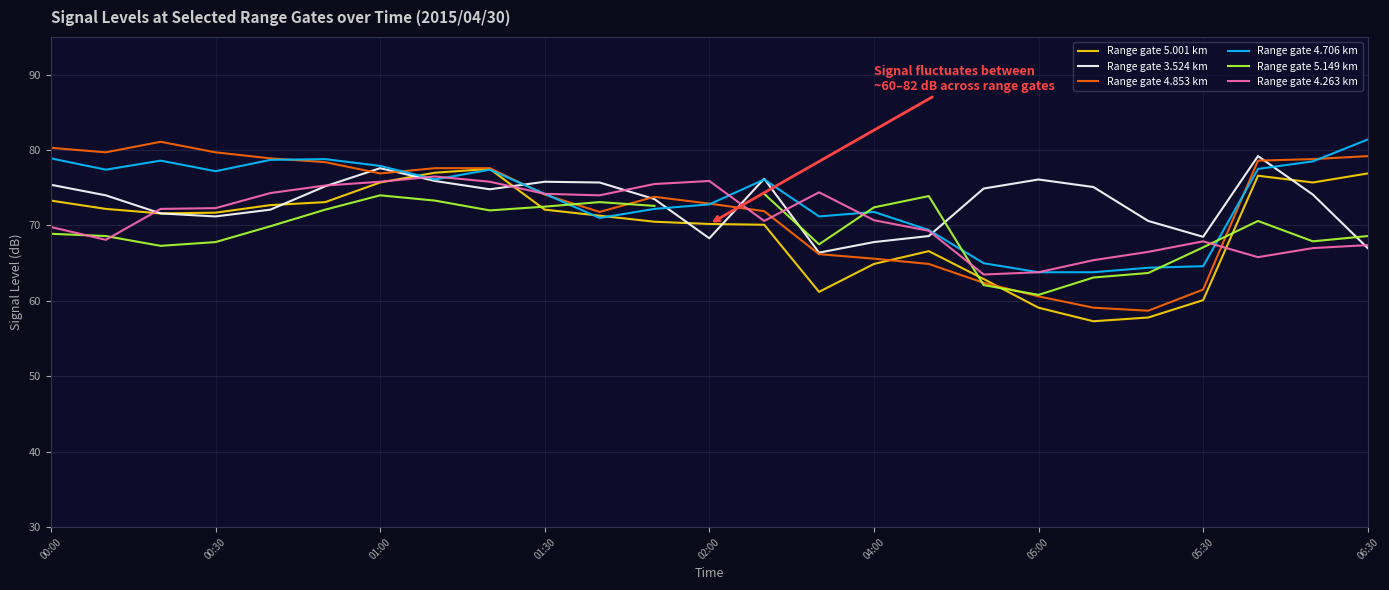

Does the chart display data point markers on the line(s)?

No